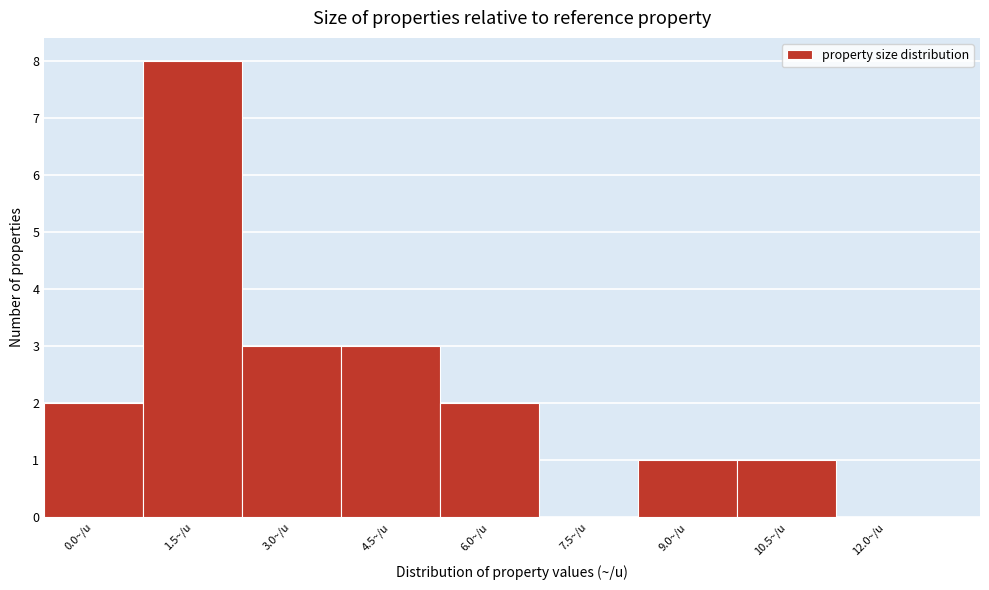

Reading left to right, list all the values displayed in this chart.

0.0~/u=2	1.5~/u=8	3.0~/u=3	4.5~/u=3	6.0~/u=2	7.5~/u=0	9.0~/u=1	10.5~/u=1	12.0~/u=0